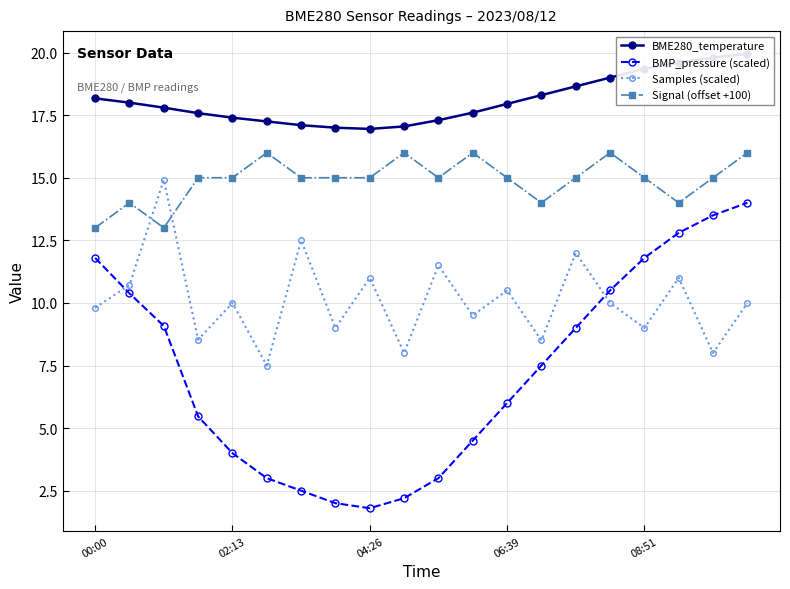

True or false: Signal (offset +100) and BME280_temperature cross at least once.

False